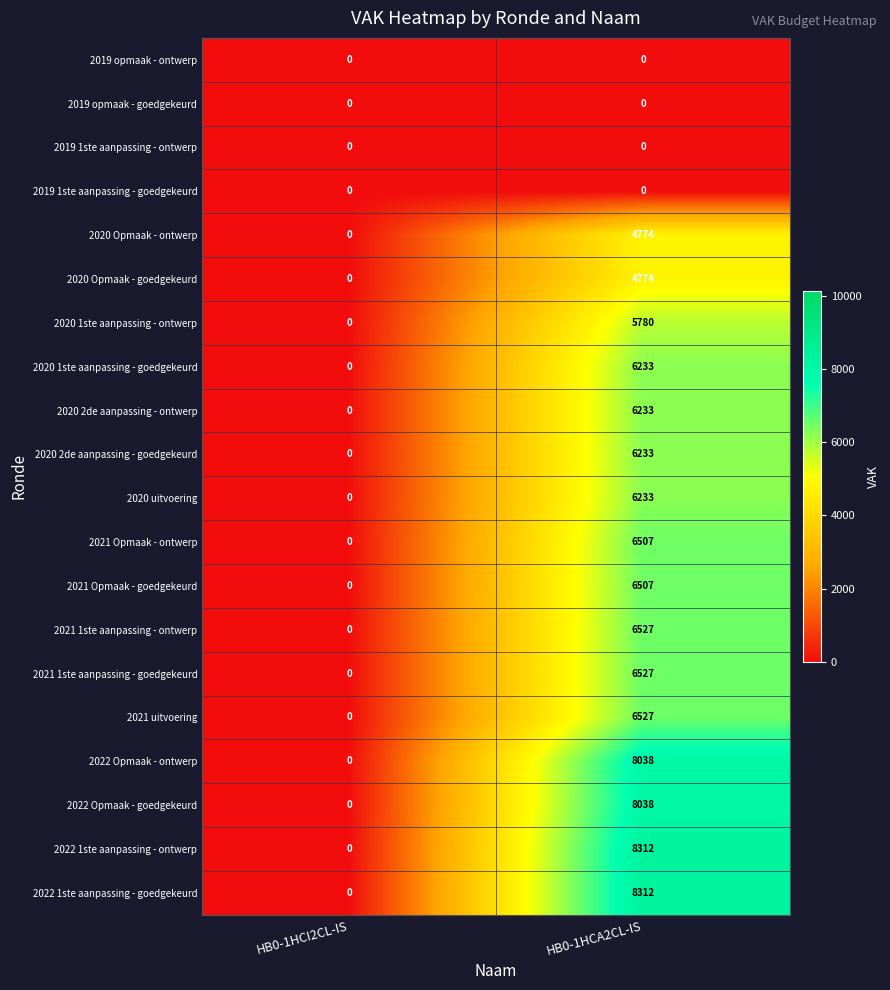

What is the total value across all series at HB0-1HCA2CL-IS?

105555